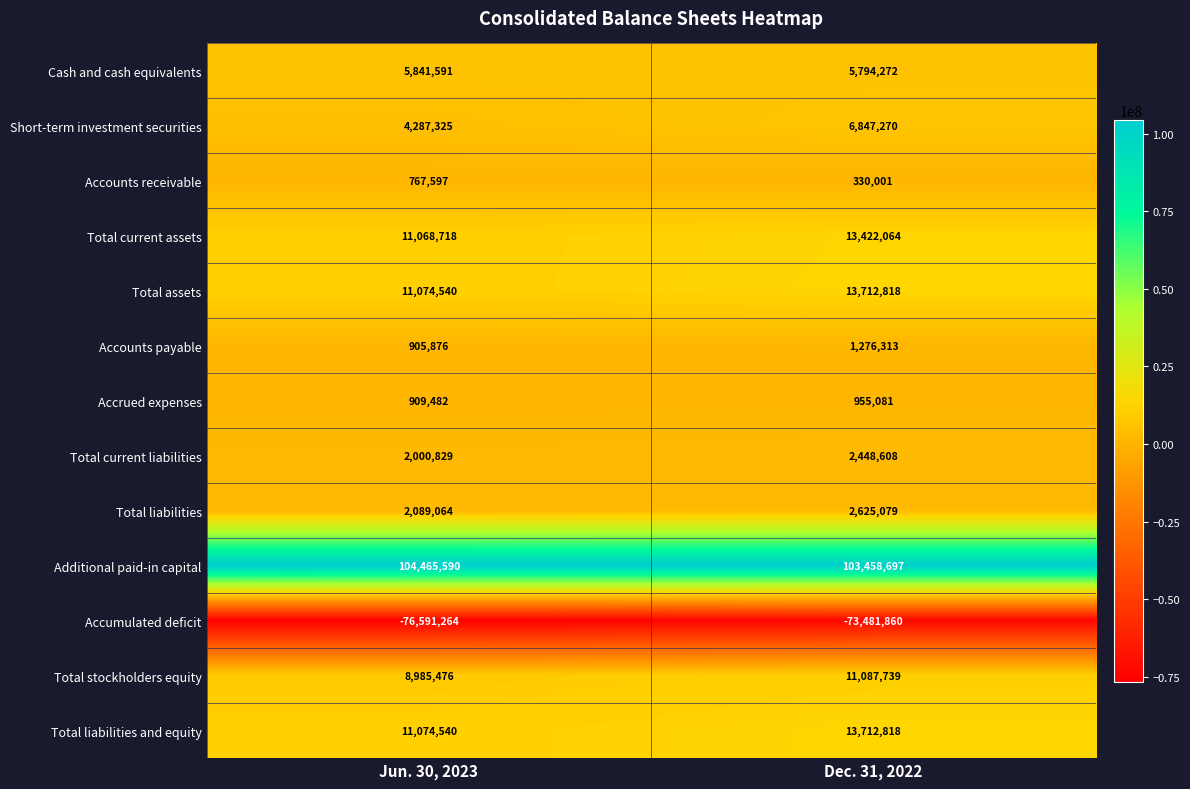

The Total assets series shows 13712818 at Dec. 31, 2022. True or false?

True